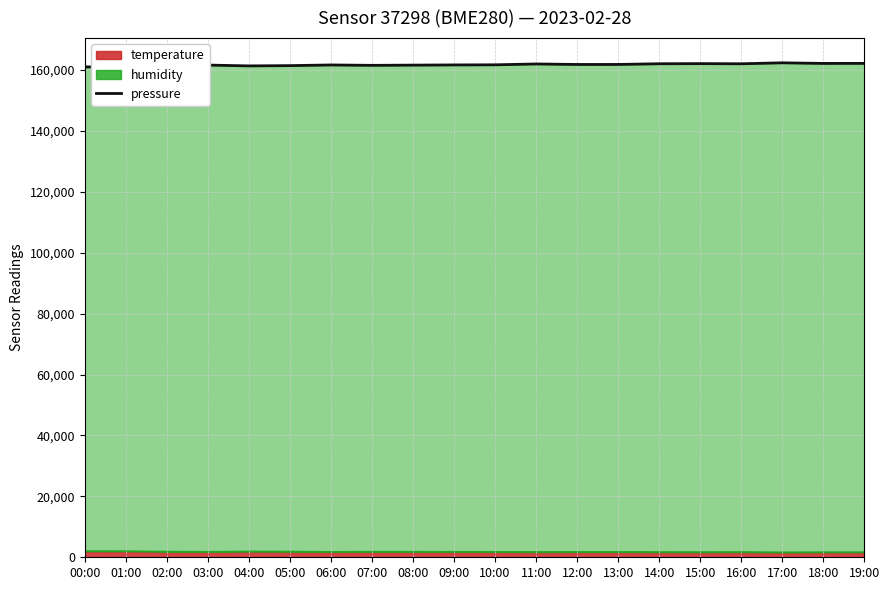

Rank the categories by value from highest to lowest.

17:00, 19:00, 18:00, 15:00, 14:00, 16:00, 11:00, 13:00, 12:00, 10:00, 09:00, 06:00, 03:00, 08:00, 07:00, 02:00, 05:00, 04:00, 01:00, 00:00